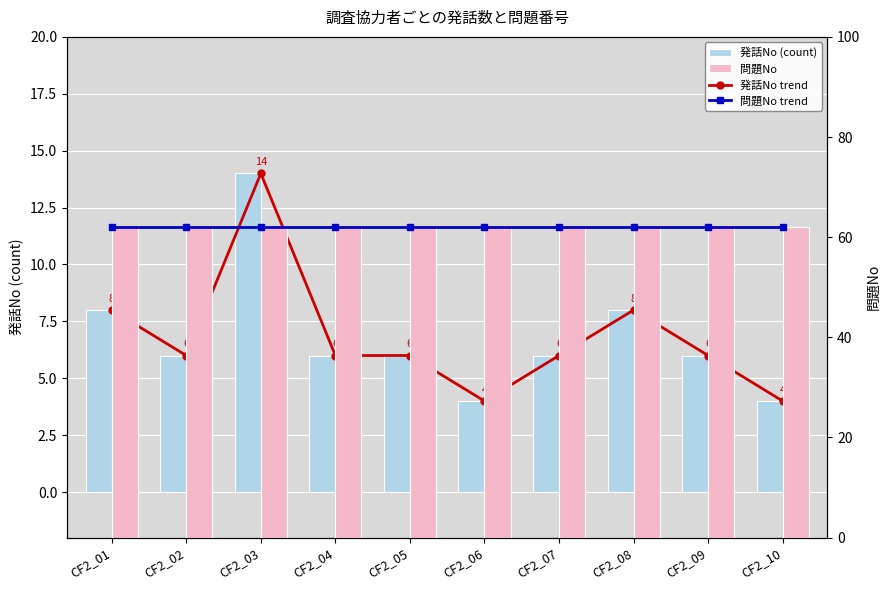

Reading left to right, extract all data points from this chart.

発話No trend: 8	6	14	6	6	4	6	8	6	4
発話No (count): 8	6	14	6	6	4	6	8	6	4
問題No trend: 62	62	62	62	62	62	62	62	62	62
問題No: 62	62	62	62	62	62	62	62	62	62